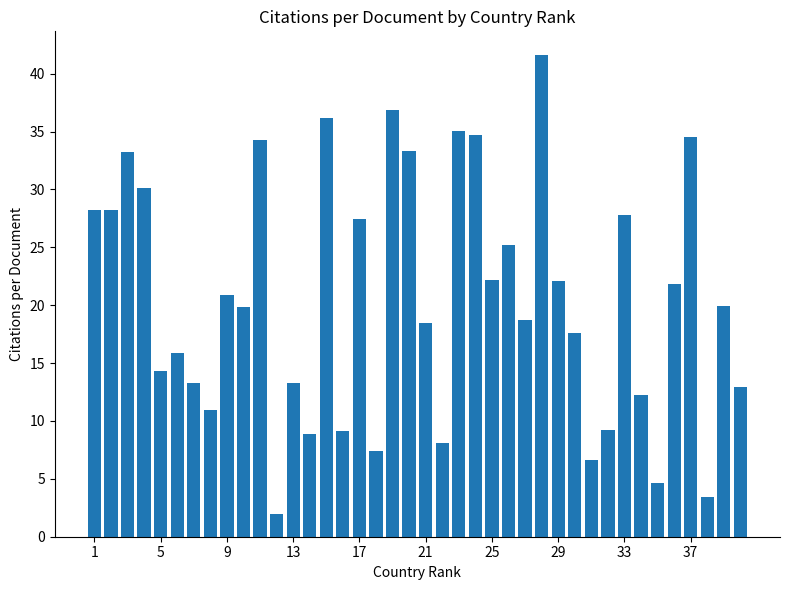

What is the average value?

20.5